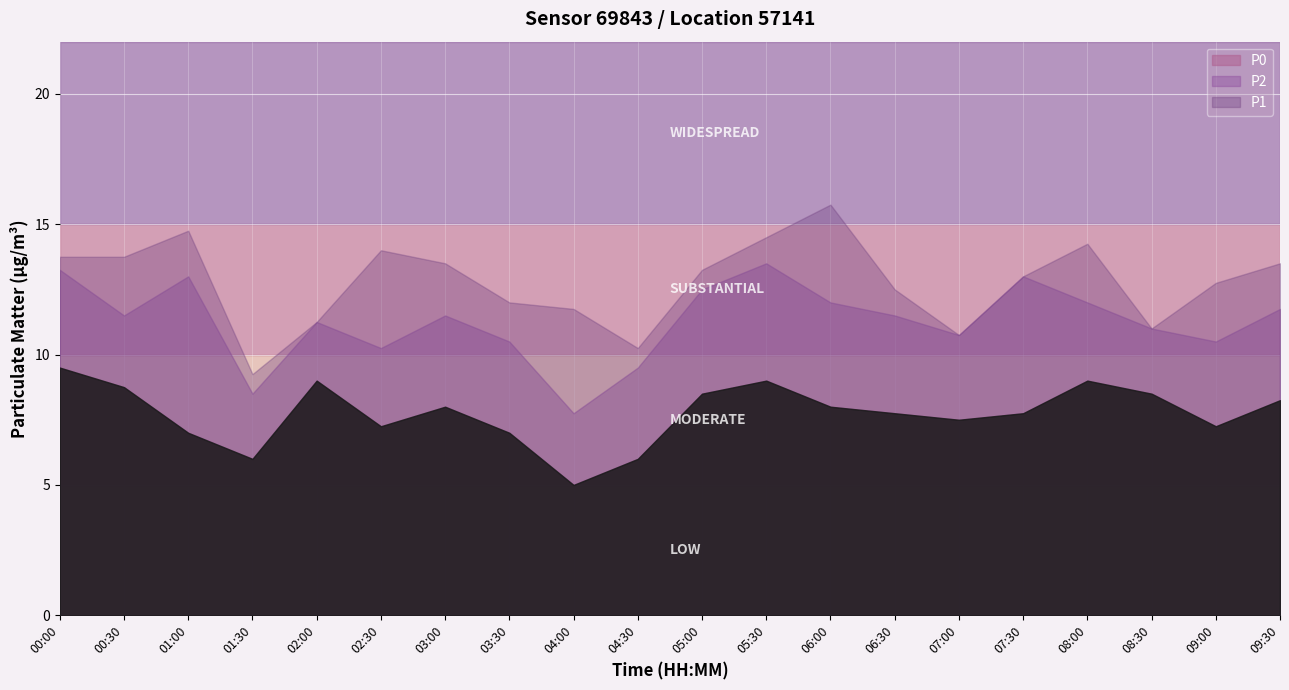

At how many categories does at least one series exceed 12?

13